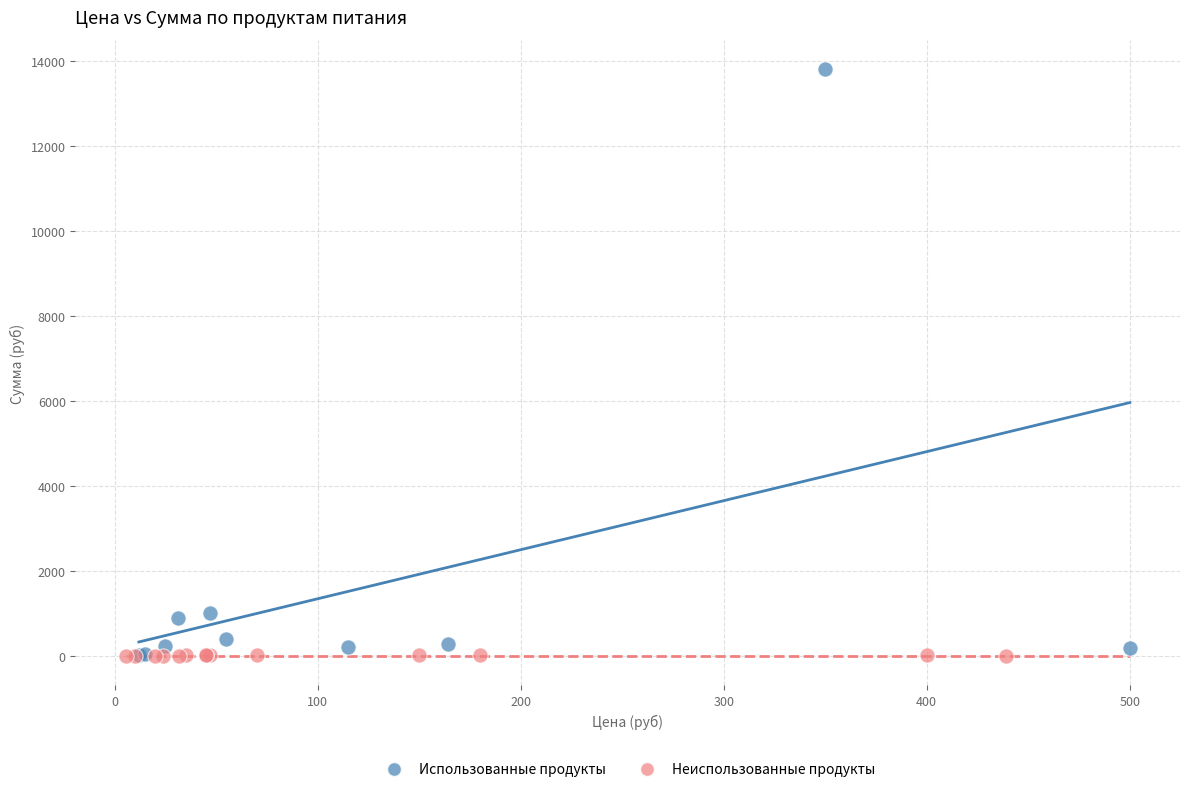

Which series reaches the maximum Y coordinate?

Использованные продукты